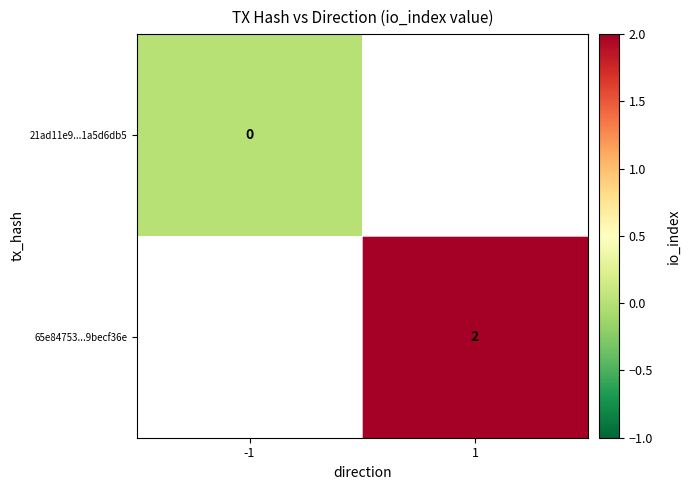

Is the value of 65e84753...9becf36e at 1 greater than the value of 21ad11e9...1a5d6db5 at -1?

Yes